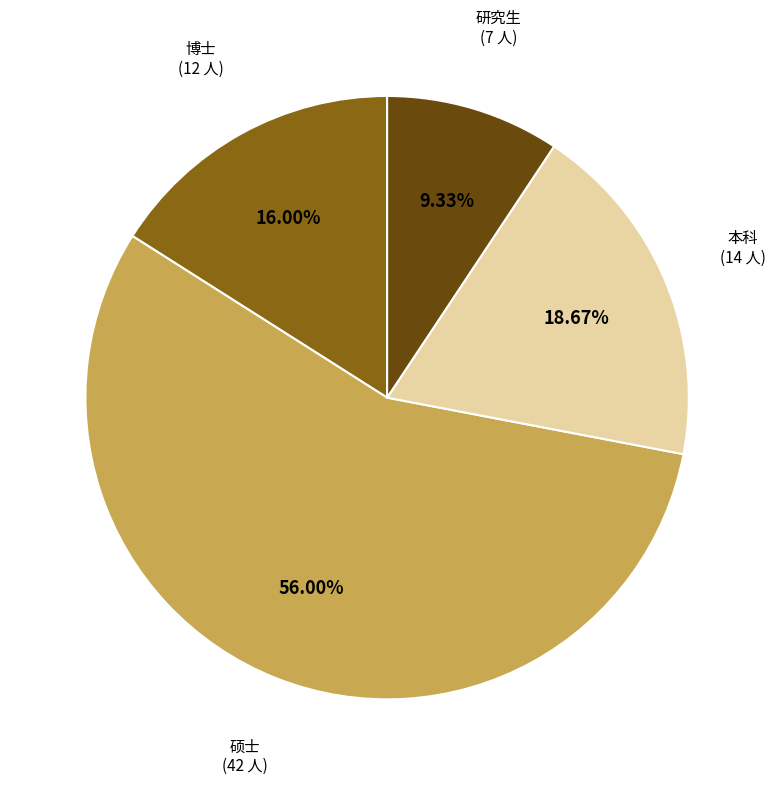

How many slices are in this pie chart?

4